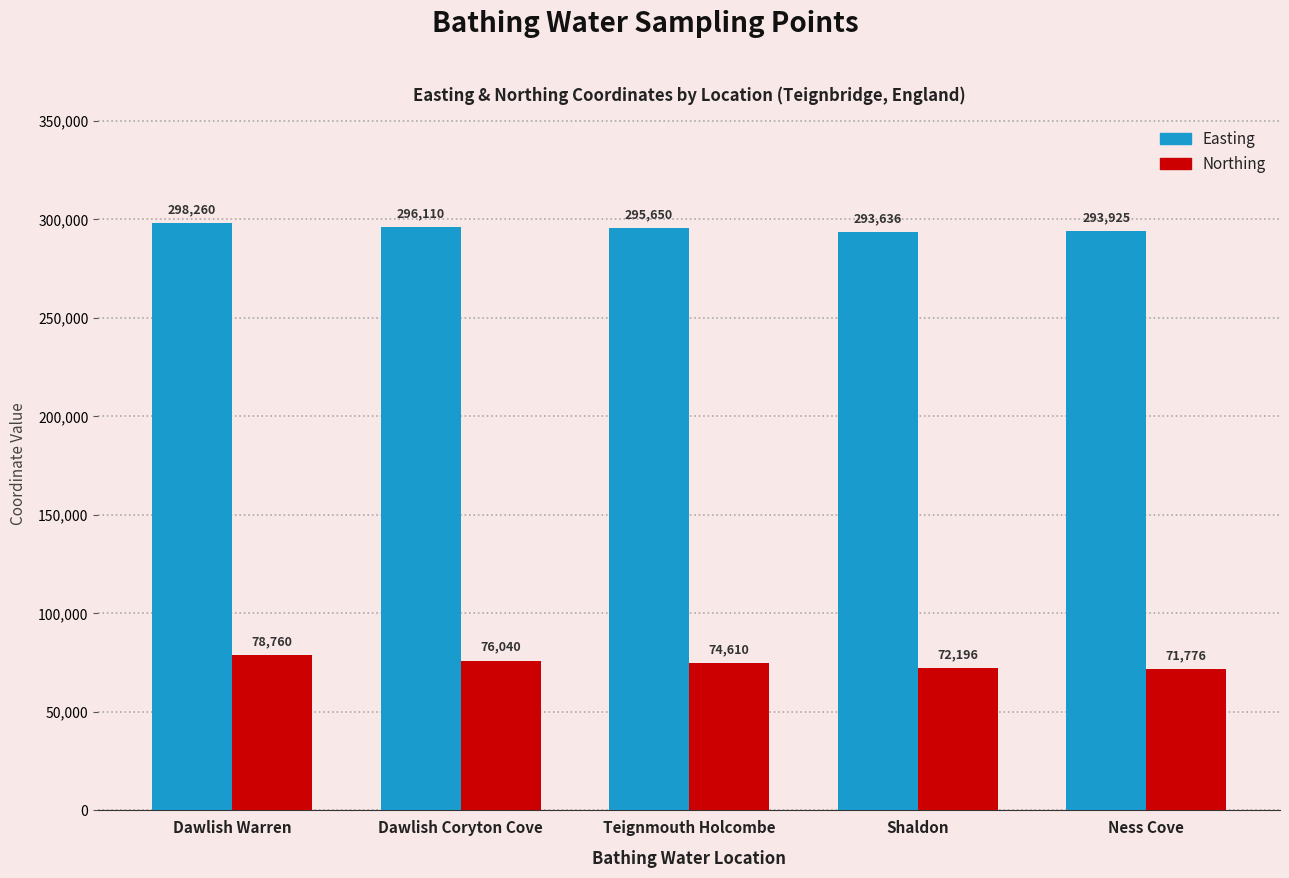

Where does the Easting series first go above 295650?

Dawlish Warren